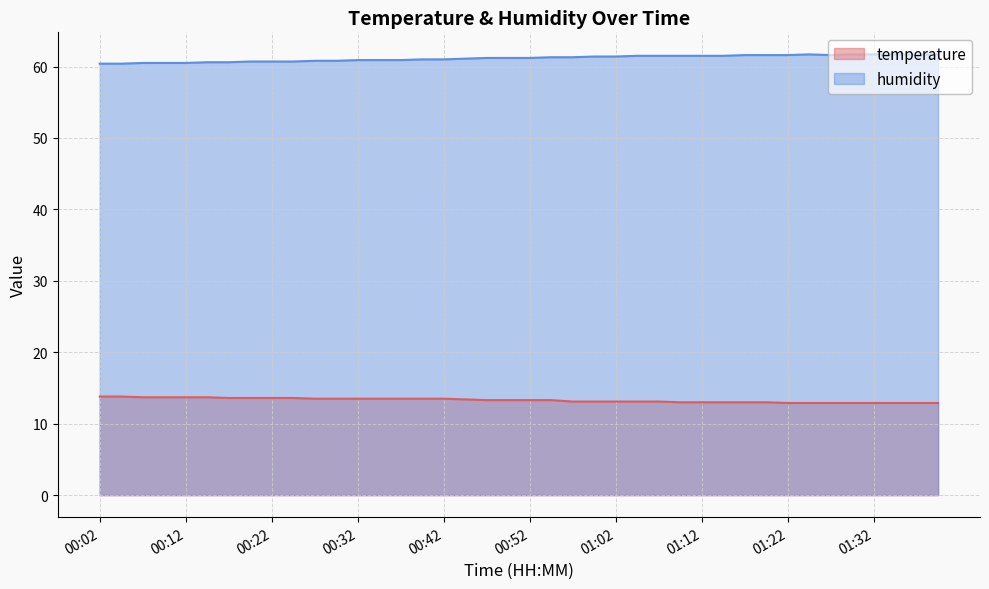

Where is temperature nearest to the value 13?

01:09